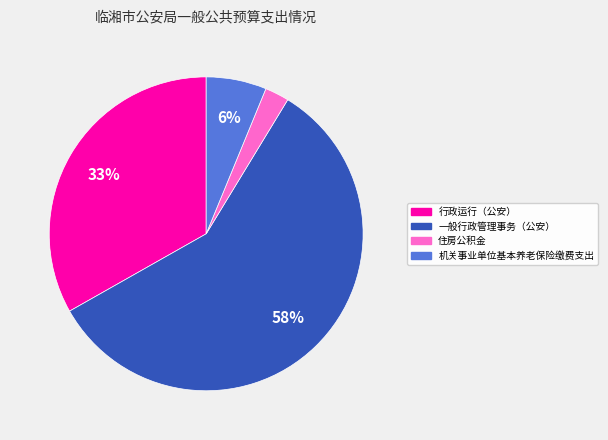

Which has a higher value, 机关事业单位基本养老保险缴费支出 or 住房公积金?

机关事业单位基本养老保险缴费支出